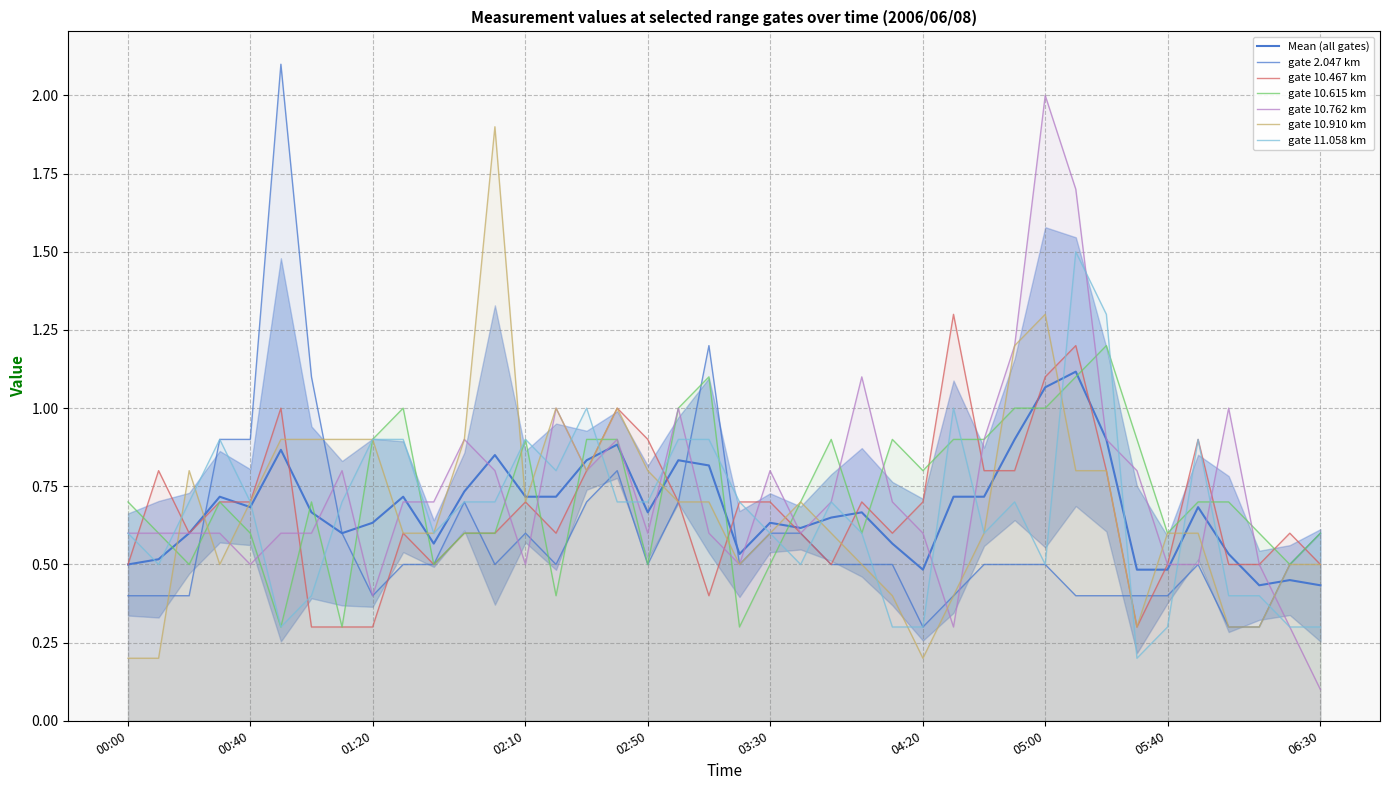

What is the maximum value for 11.058?

1.5